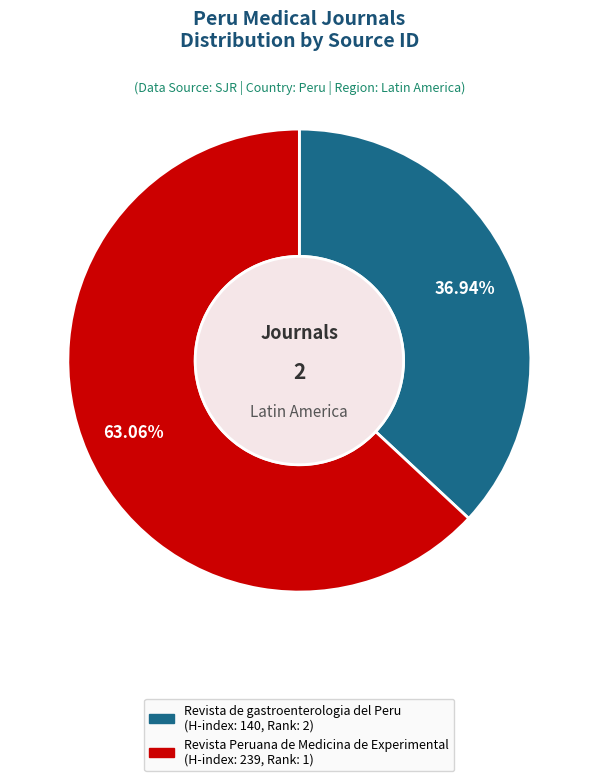

To the nearest percent, what is the difference between the largest and smallest slice percentages?

26%